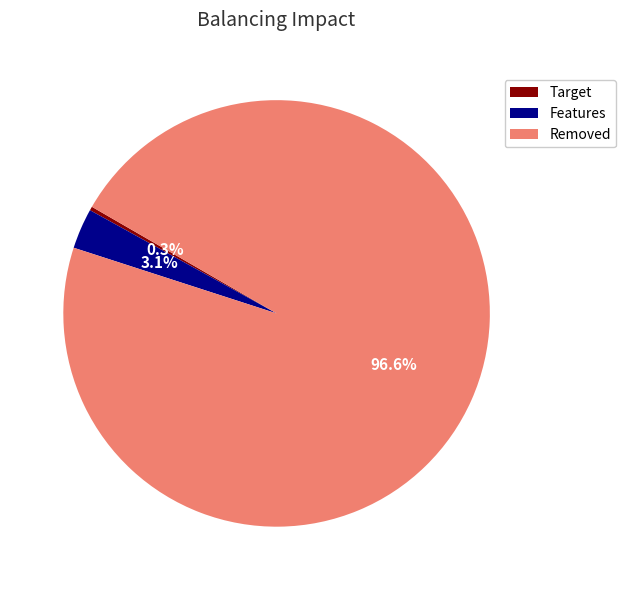

How many slices are in this pie chart?

3